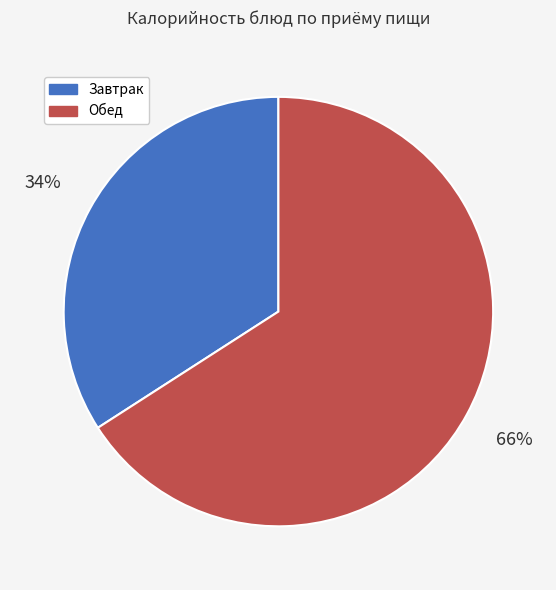

To the nearest percent, what is the difference between the largest and smallest slice percentages?

32%